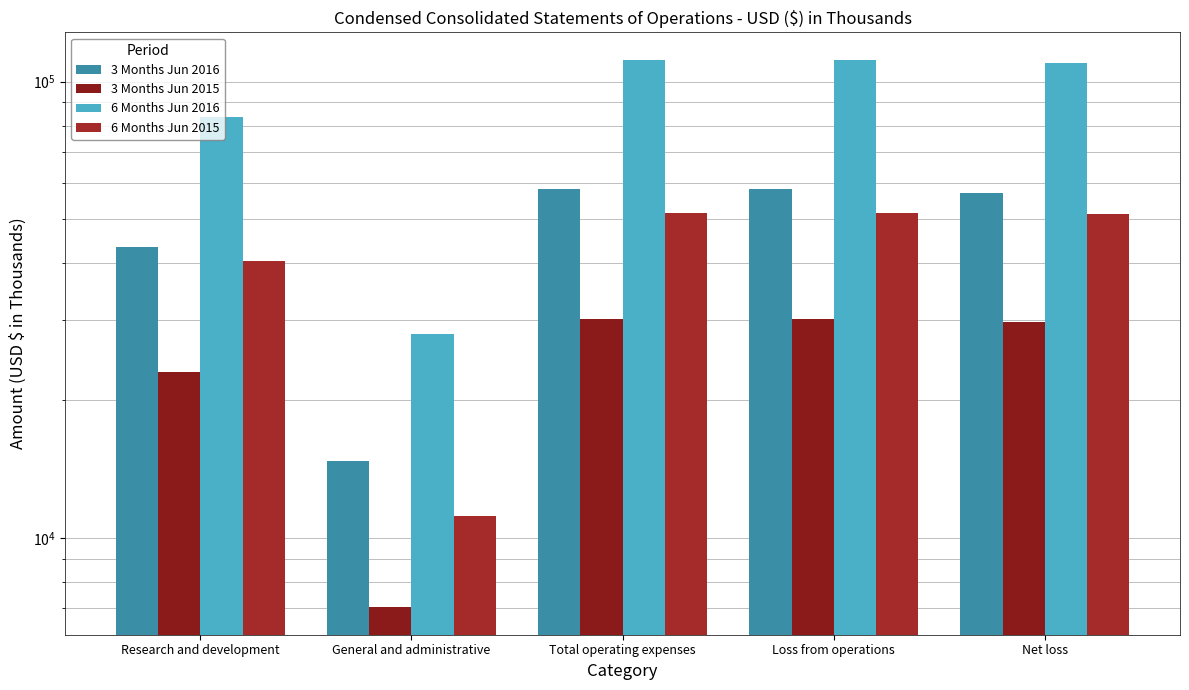

Which series has the widest spread of values?

6 Months Jun 2016